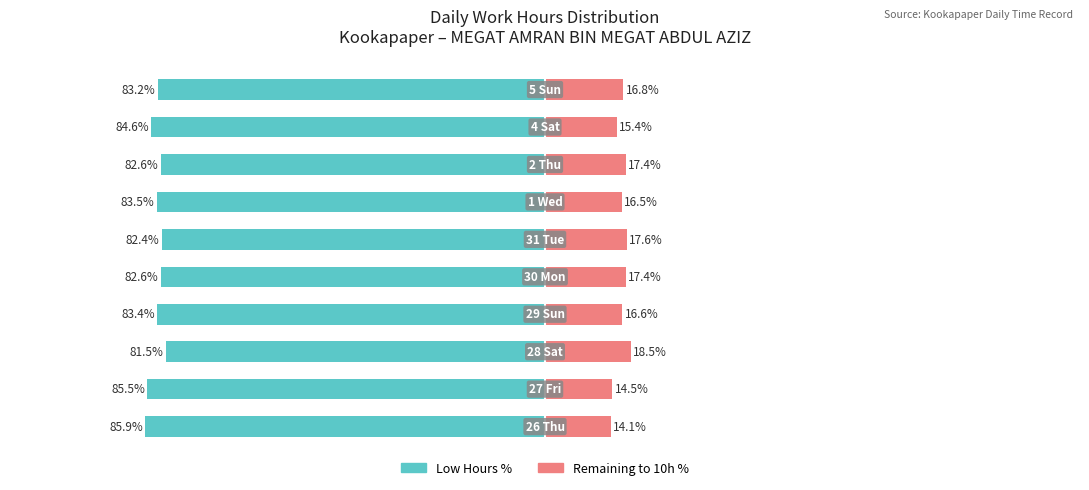

What is the average value of the Remaining % series?

16.5